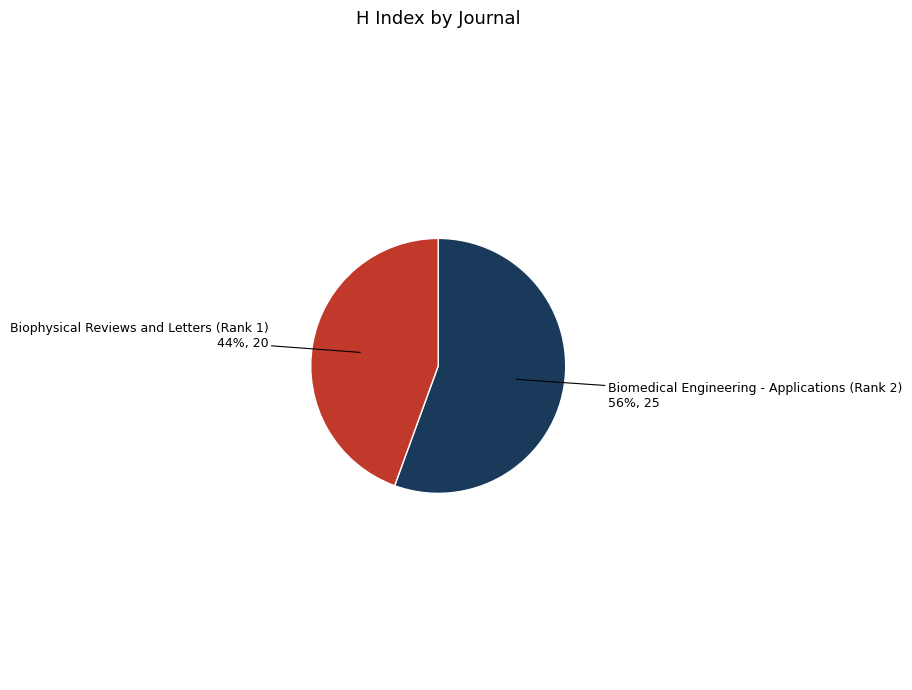

How many segments does this pie chart have?

2